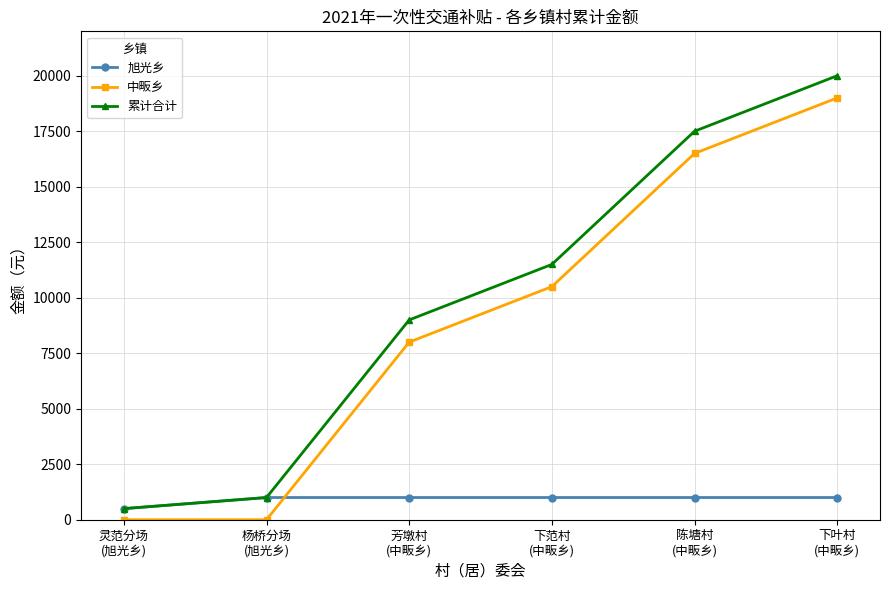

Reading right to left, transcribe all the data shown in this chart.

旭光乡: 下叶村
(中畈乡)=1000	陈塘村
(中畈乡)=1000	下范村
(中畈乡)=1000	芳墩村
(中畈乡)=1000	杨桥分场
(旭光乡)=1000	灵范分场
(旭光乡)=500
中畈乡: 下叶村
(中畈乡)=19000	陈塘村
(中畈乡)=16500	下范村
(中畈乡)=10500	芳墩村
(中畈乡)=8000	杨桥分场
(旭光乡)=0	灵范分场
(旭光乡)=0
累计合计: 下叶村
(中畈乡)=20000	陈塘村
(中畈乡)=17500	下范村
(中畈乡)=11500	芳墩村
(中畈乡)=9000	杨桥分场
(旭光乡)=1000	灵范分场
(旭光乡)=500